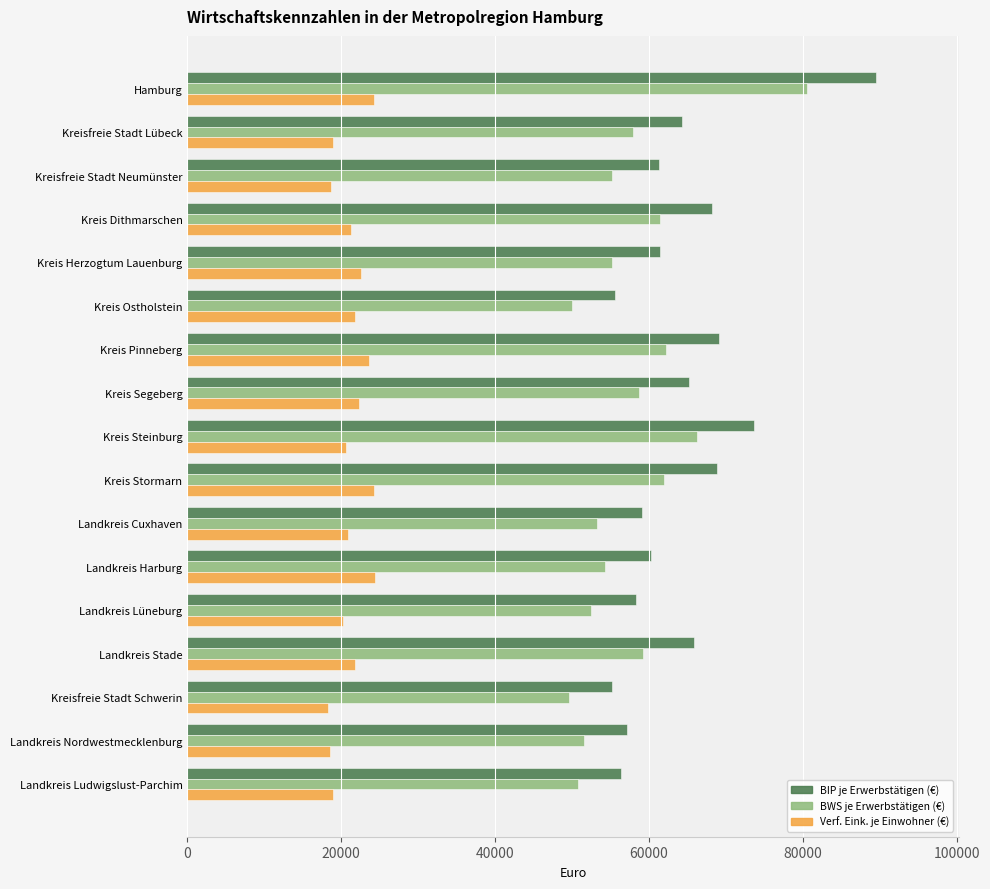

What value does the Verf. Eink. je Einwohner (€) series have at Kreis Dithmarschen?

21301